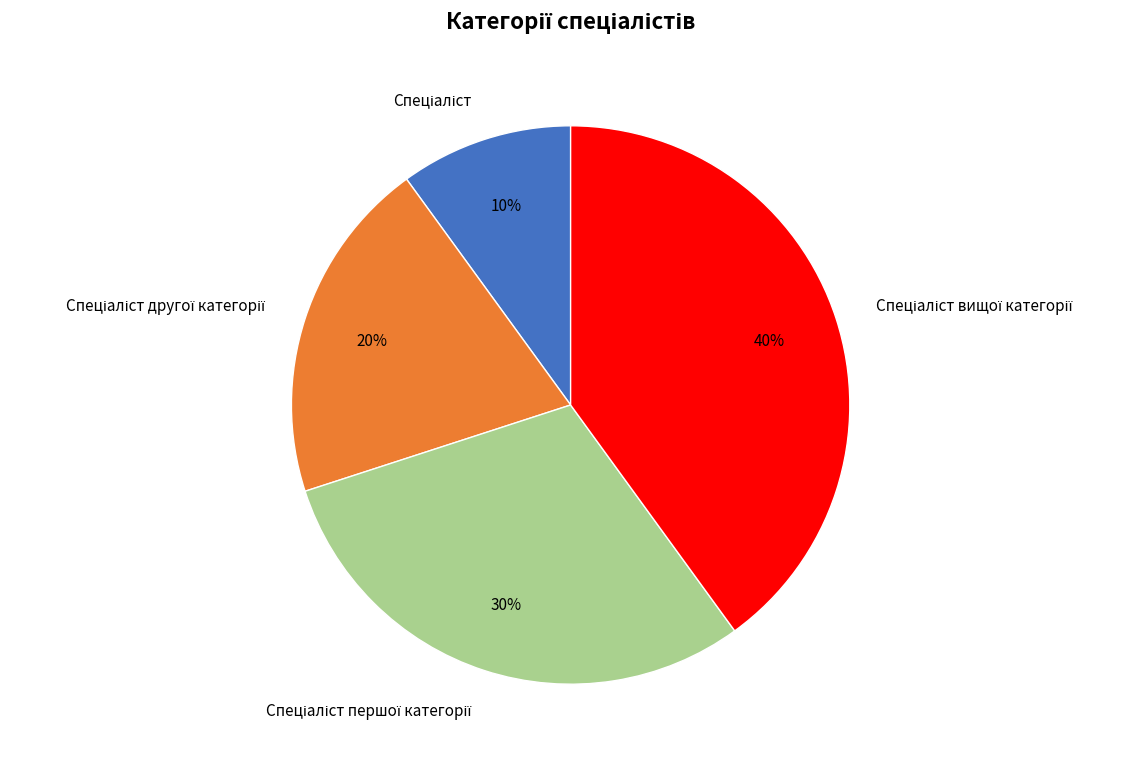

Is there any slice that represents more than half of the pie?

No